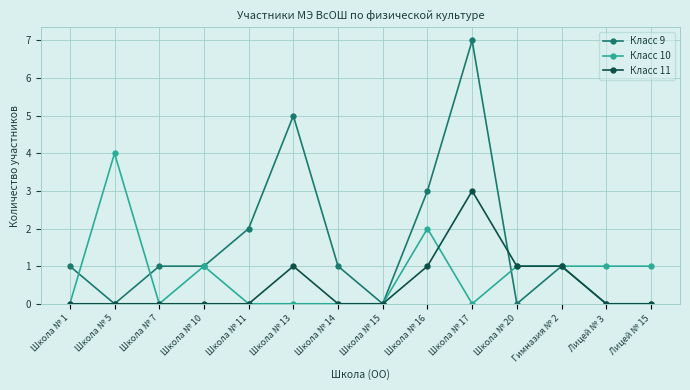

At which category is the sum across all series the highest?

Школа № 17